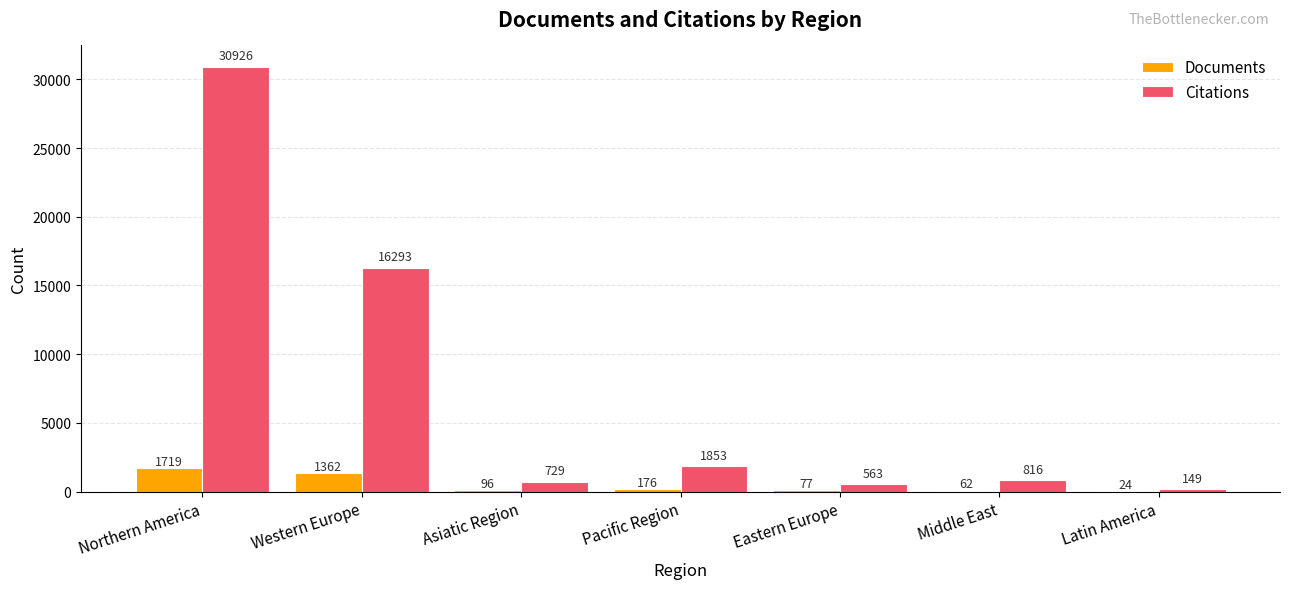

At which label does Documents reach its peak?

Northern America